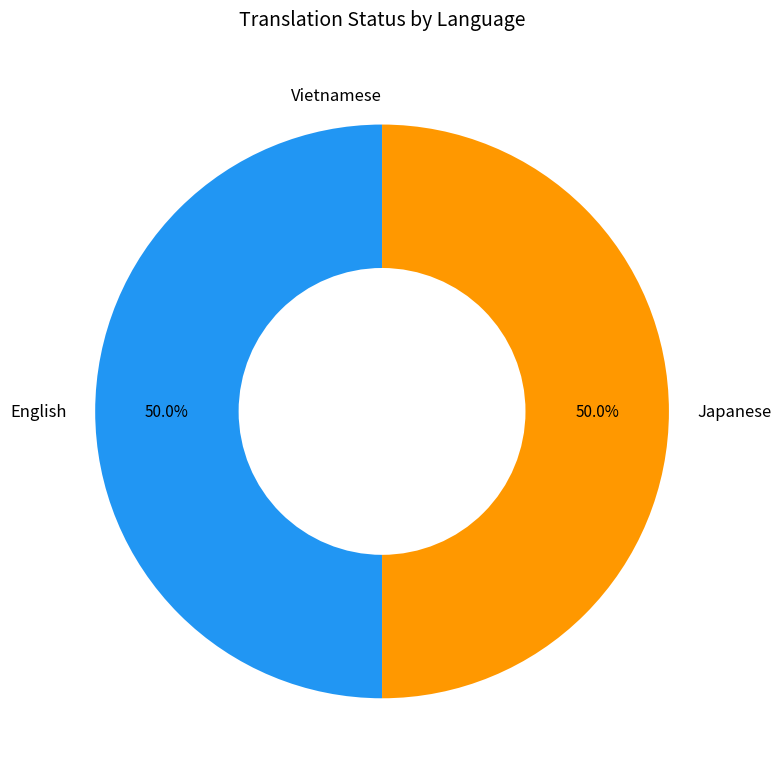

What percentage is NOT represented by Japanese?

50.0%